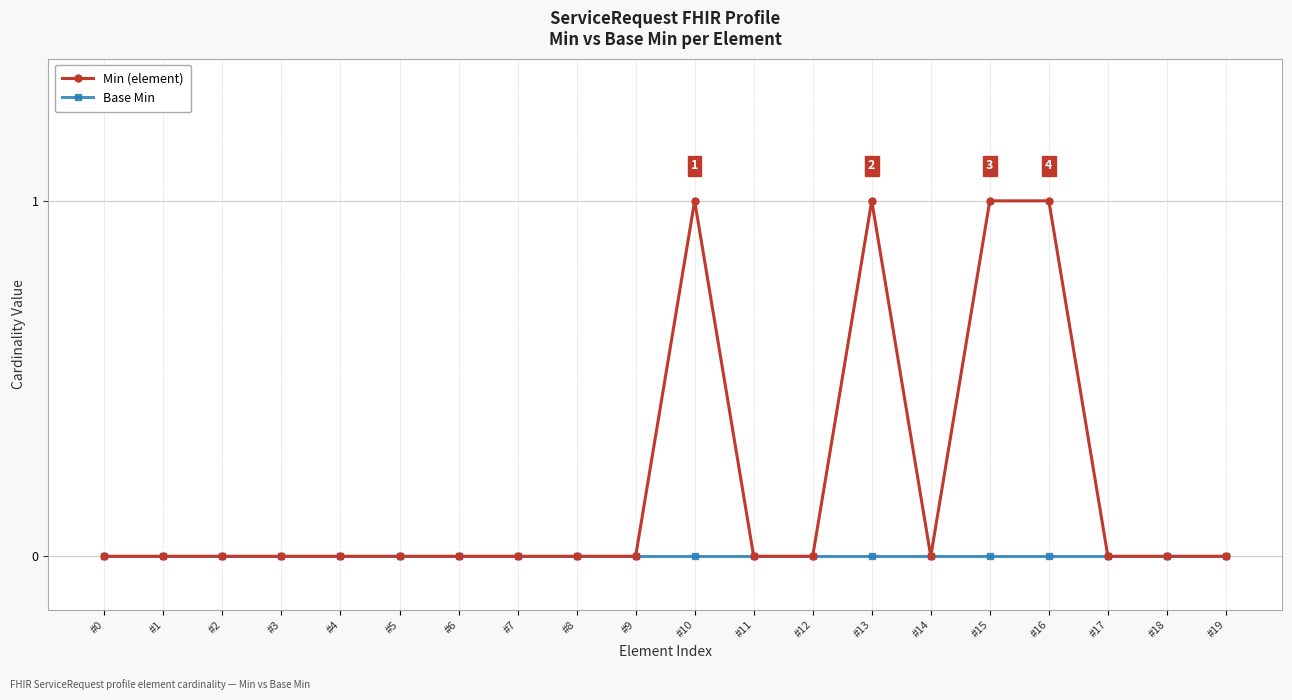

List the series in order of their overall mean, highest first.

Min (element), Base Min